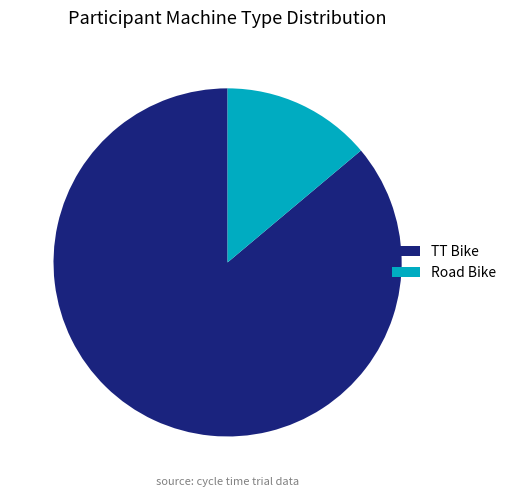

Do Road Bike and TT Bike together represent more than half of the pie?

Yes